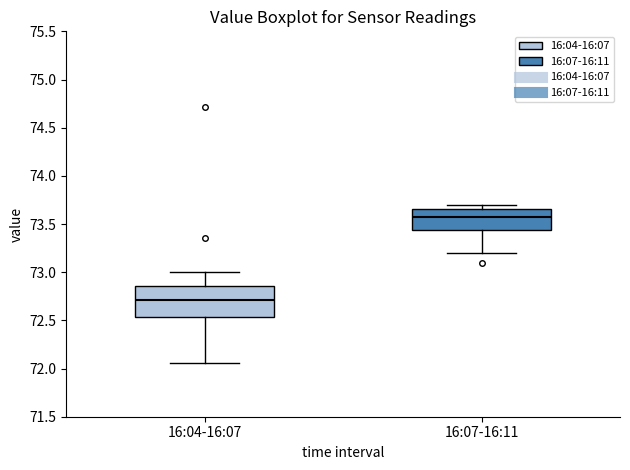

Comparing the boxes themselves (not the whiskers), which one is the tallest?

16:04-16:07